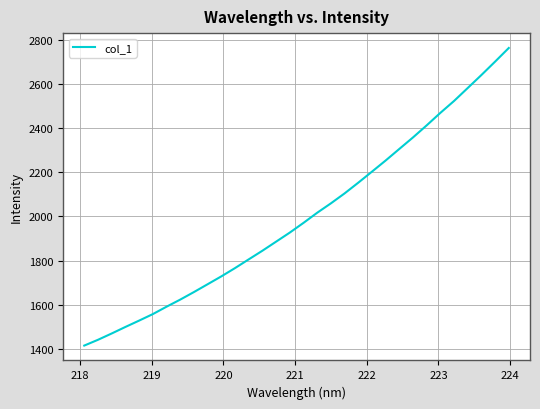

What is the smallest value displayed?

1415.4